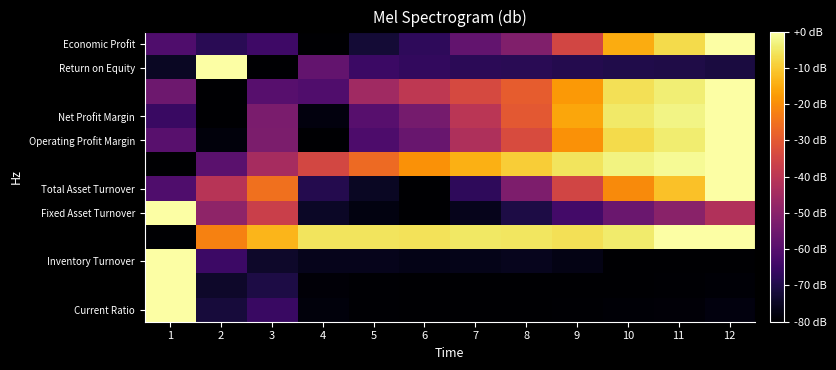

What is the smallest value displayed?

-80.0